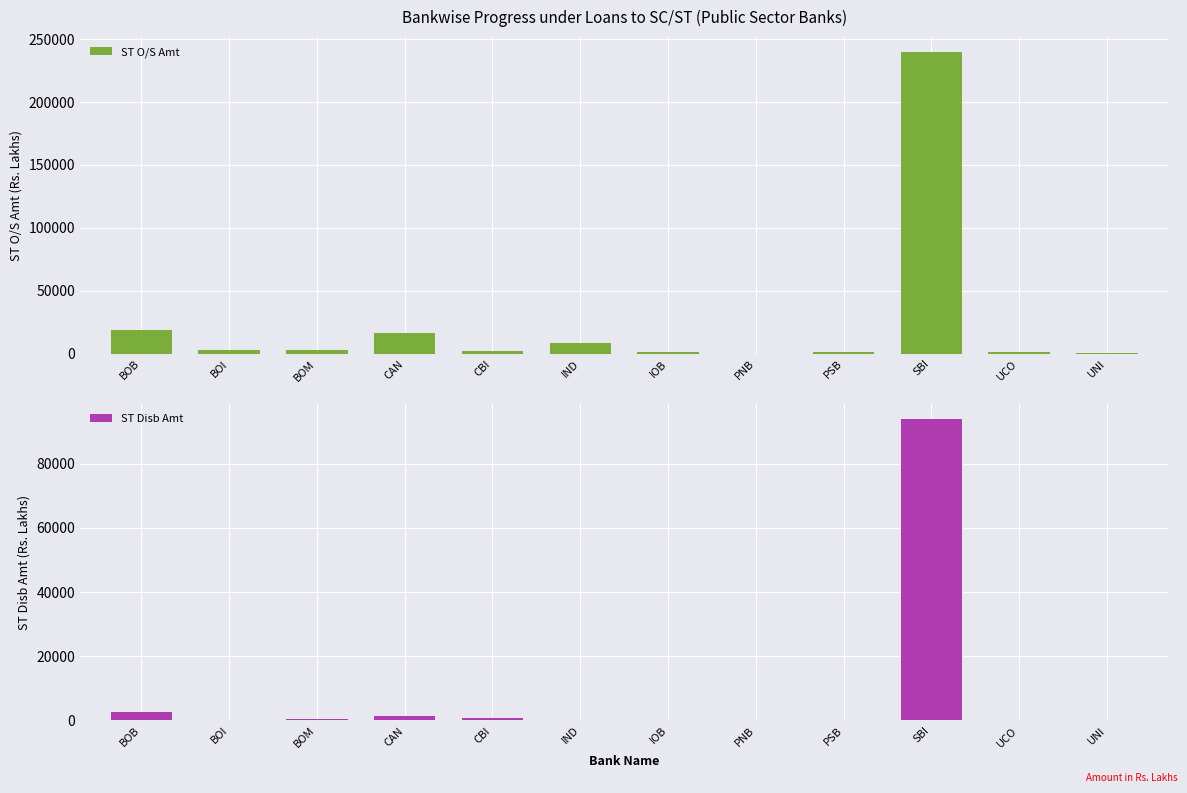

What is the label of the 8th bar from the right?

CBI